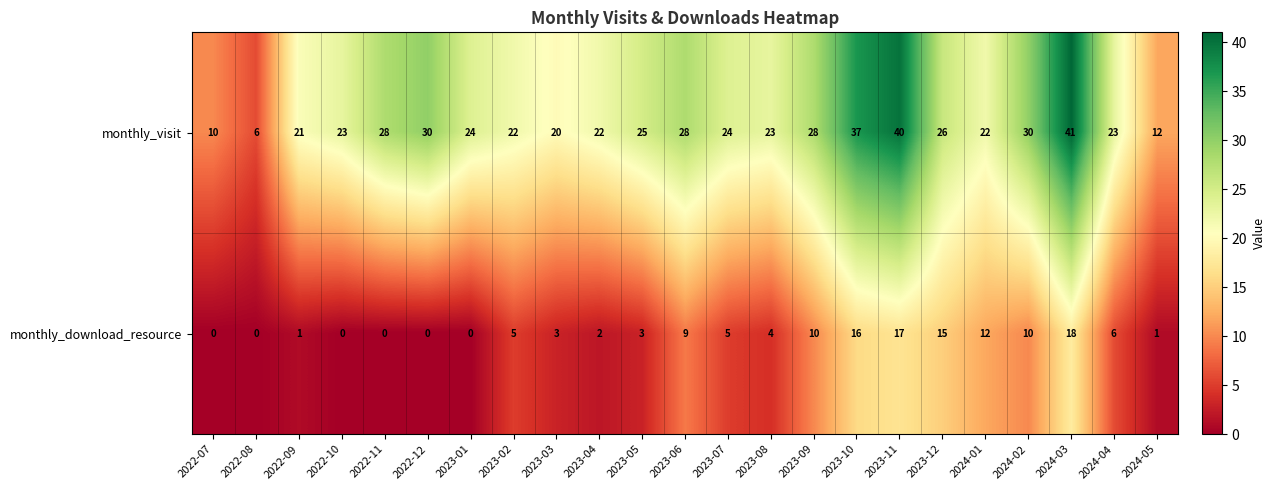

Is it true that monthly_visit equals 22 at 2023-04?

True